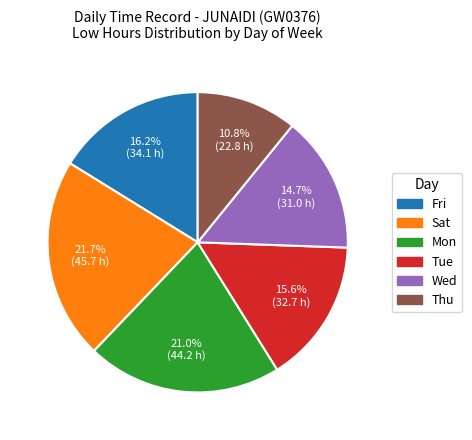

Is there a majority slice in this chart?

No